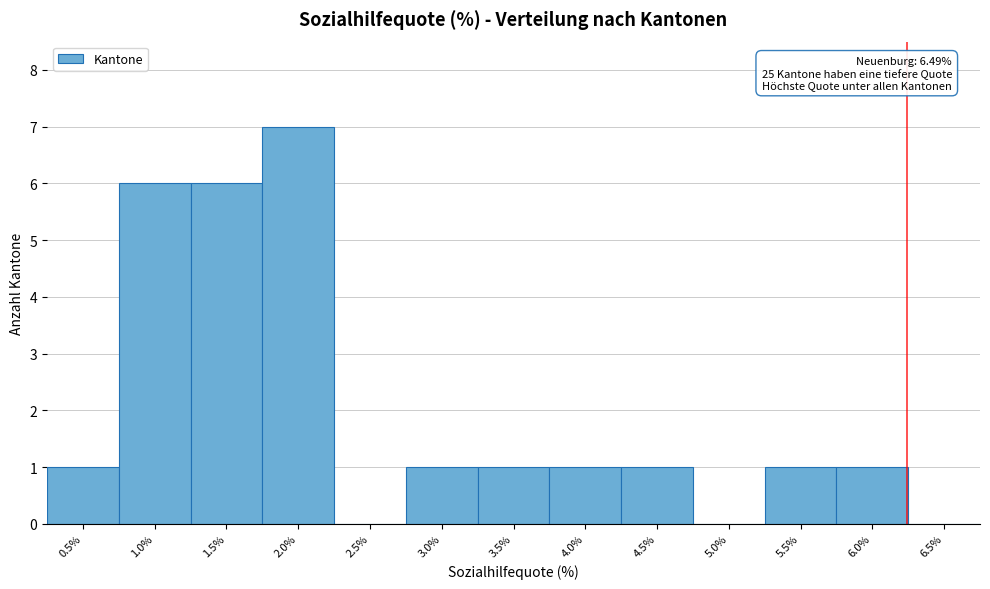

Reading left to right, what are all the values shown in this chart?

0.5%=1	1.0%=6	1.5%=6	2.0%=7	2.5%=0	3.0%=1	3.5%=1	4.0%=1	4.5%=1	5.0%=0	5.5%=1	6.0%=1	6.5%=0